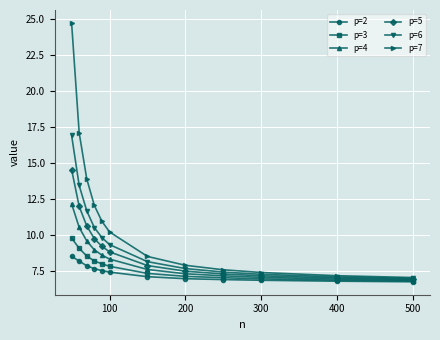

Is this an area chart (filled region under the line)?

No